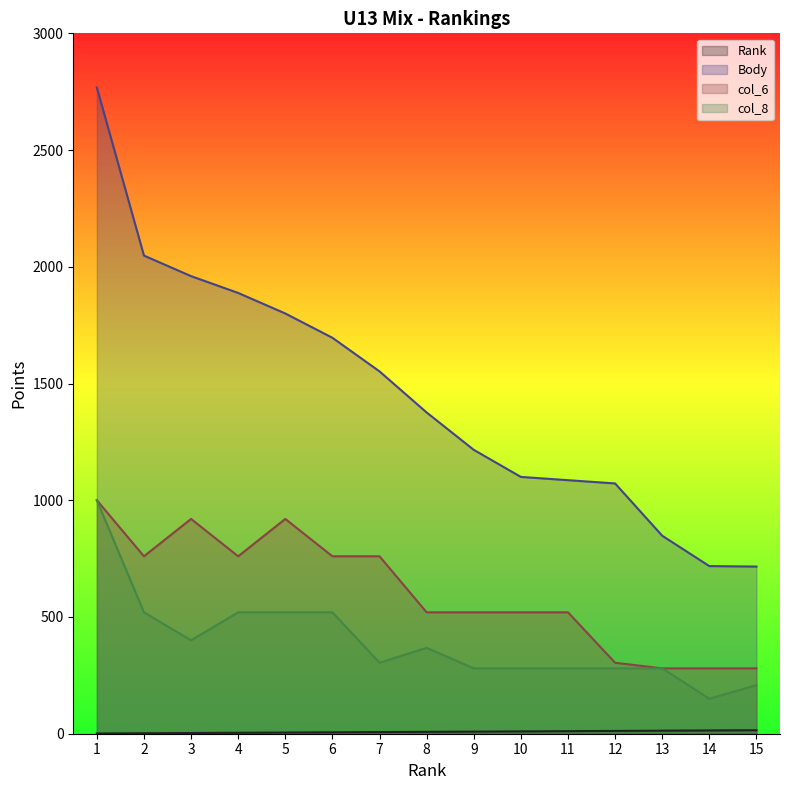

How many values in the col_6 series are below 520?

4